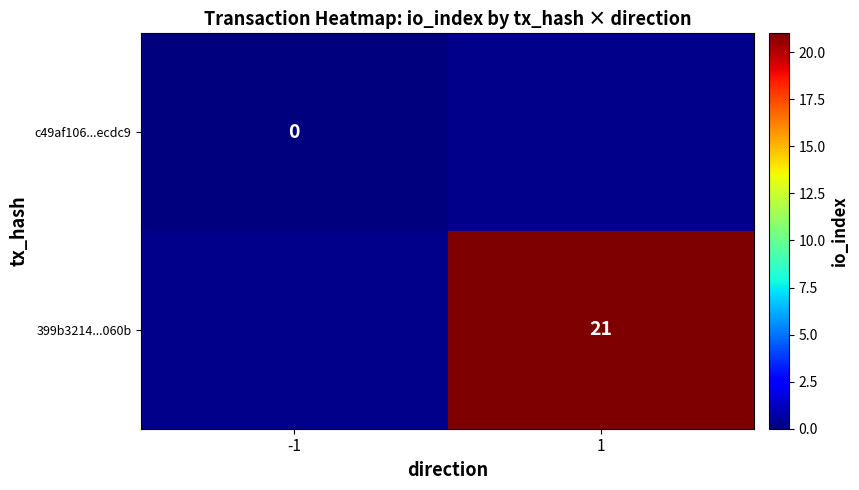

The 399b3214...060b series shows 28 at 1. True or false?

False